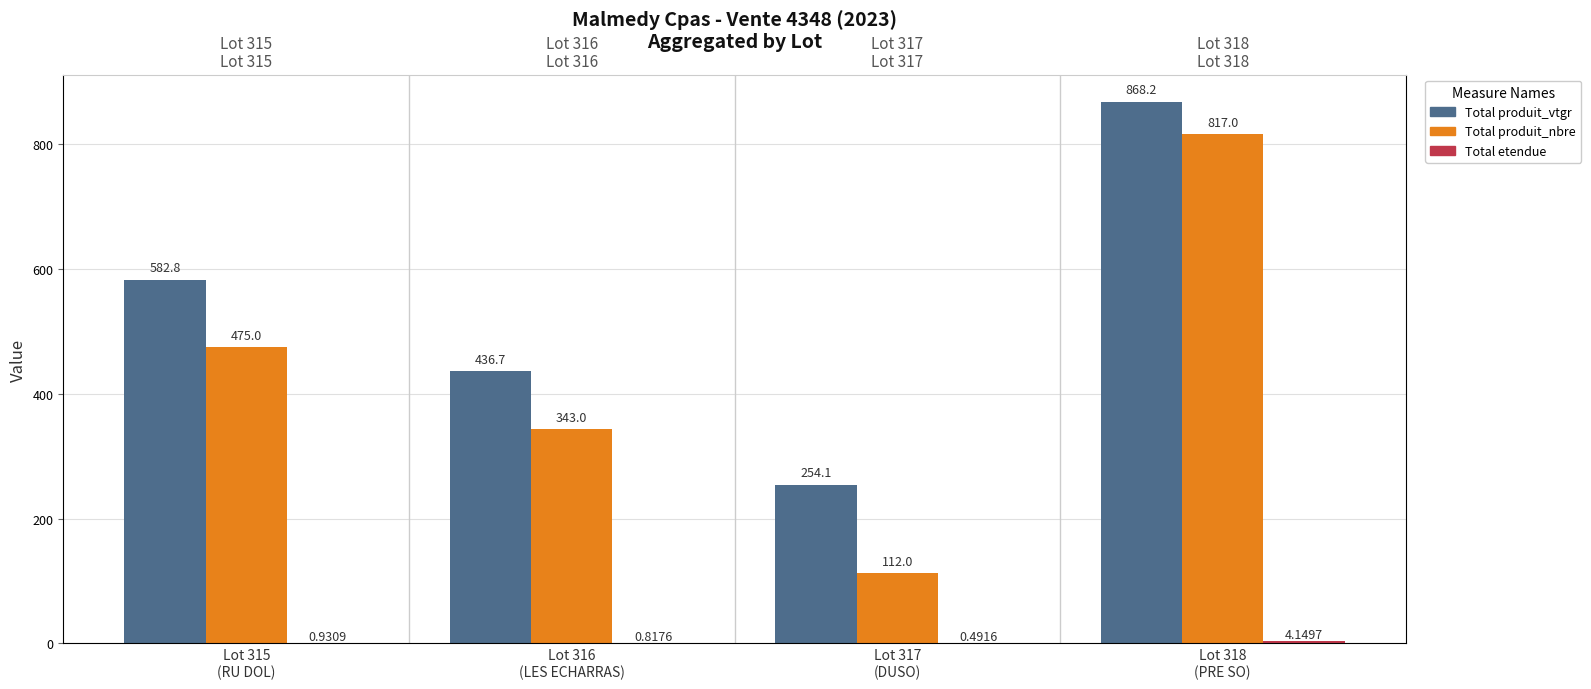

Reading right to left, extract all data points from this chart.

Total produit_vtgr: Lot 318
(PRE SO)=868.2	Lot 317
(DUSO)=254.1	Lot 316
(LES ECHARRAS)=436.7	Lot 315
(RU DOL)=582.8
Total produit_nbre: Lot 318
(PRE SO)=817.0	Lot 317
(DUSO)=112.0	Lot 316
(LES ECHARRAS)=343.0	Lot 315
(RU DOL)=475.0
Total etendue: Lot 318
(PRE SO)=4.1	Lot 317
(DUSO)=0.5	Lot 316
(LES ECHARRAS)=0.8	Lot 315
(RU DOL)=0.9